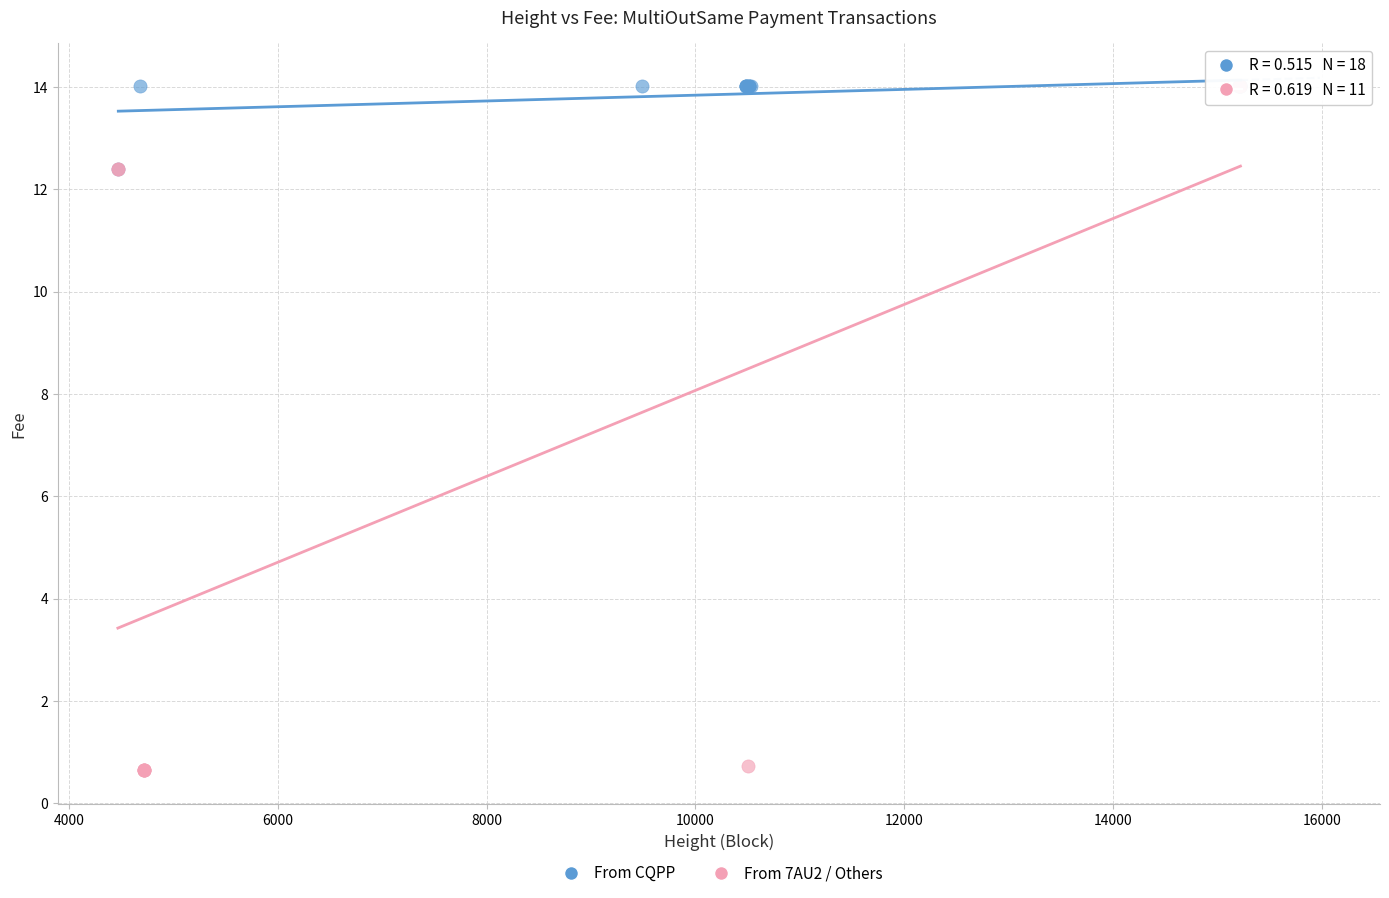

Which series has the largest Y range (max minus min)?

From 7AU2 / Others